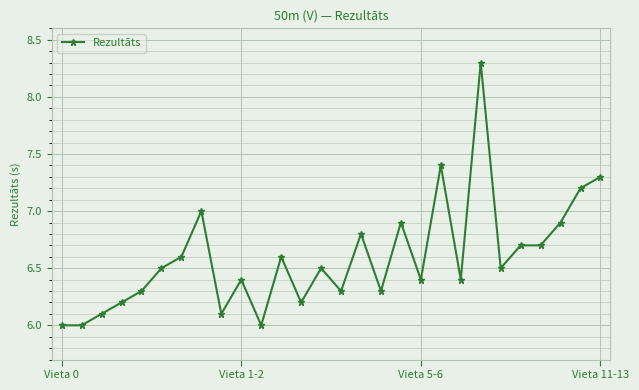

Reading left to right, transcribe all the data shown in this chart.

6.0	6.0	6.1	6.2	6.3	6.5	6.6	7.0	6.1	6.4	6.0	6.6	6.2	6.5	6.3	6.8	6.3	6.9	6.4	7.4	6.4	8.3	6.5	6.7	6.7	6.9	7.2	7.3